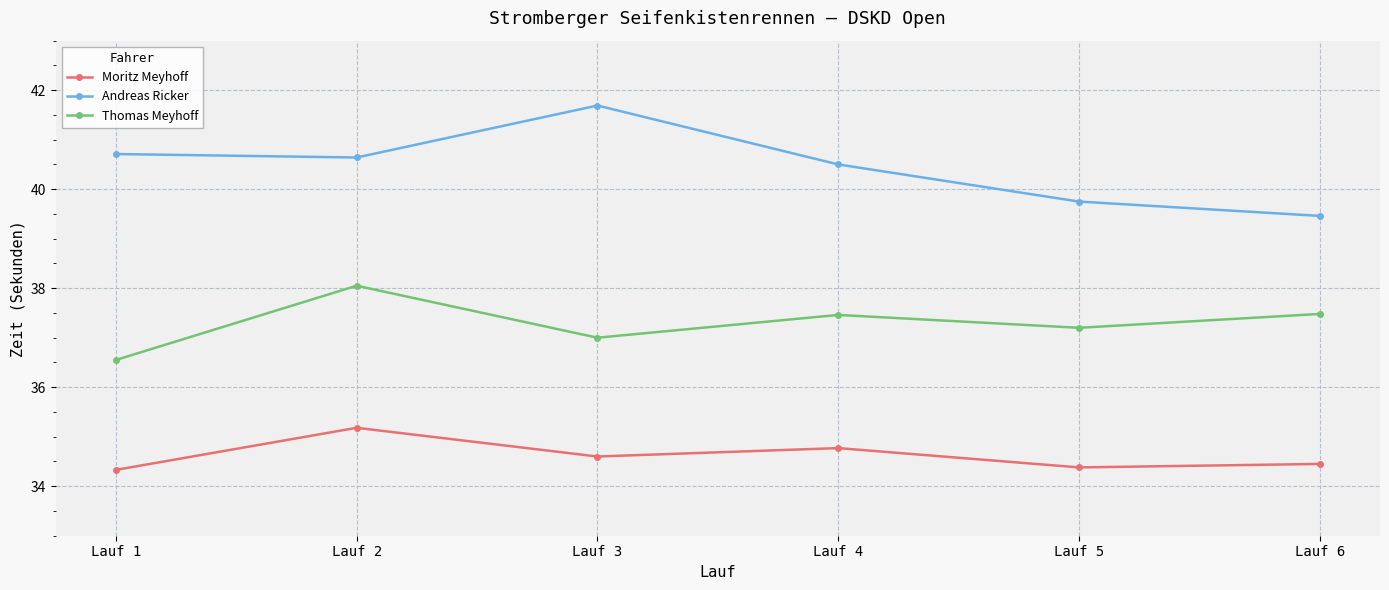

Is the value of Andreas Ricker at Lauf 2 greater than the value of Moritz Meyhoff at Lauf 1?

Yes